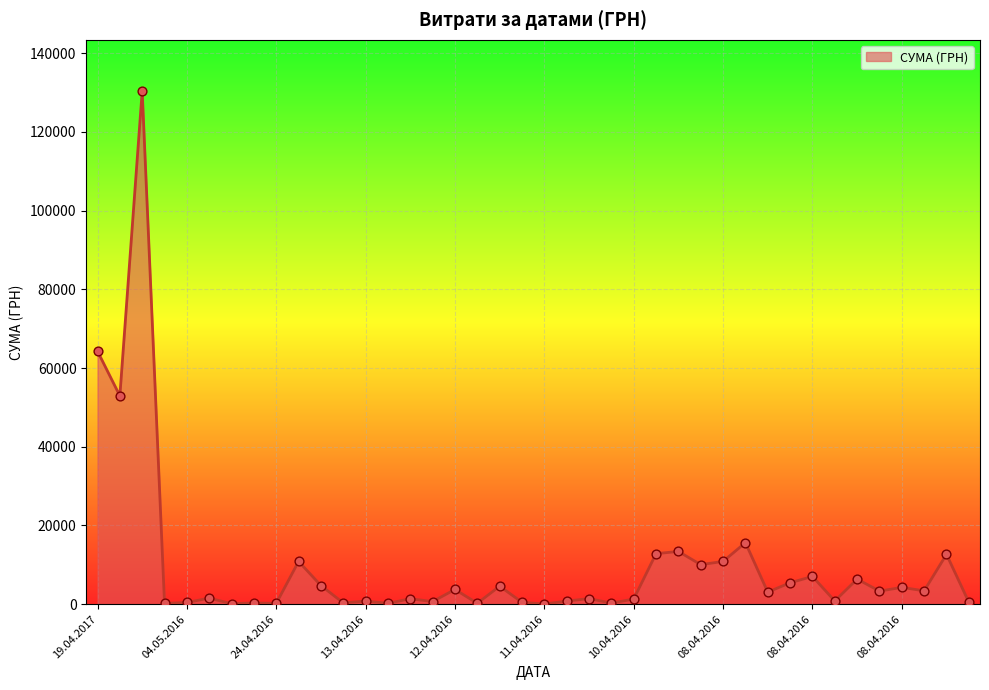

What is the greatest value displayed?

130379.7